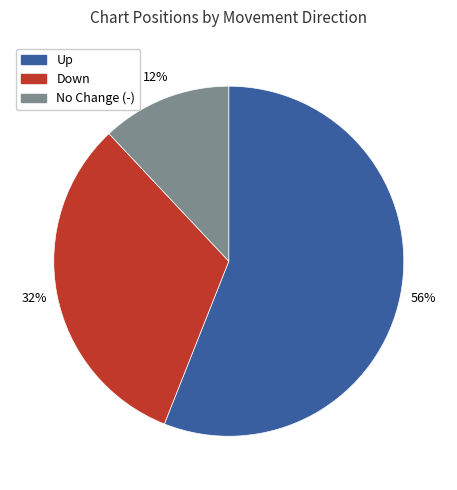

To the nearest percent, what is the average slice percentage?

33%